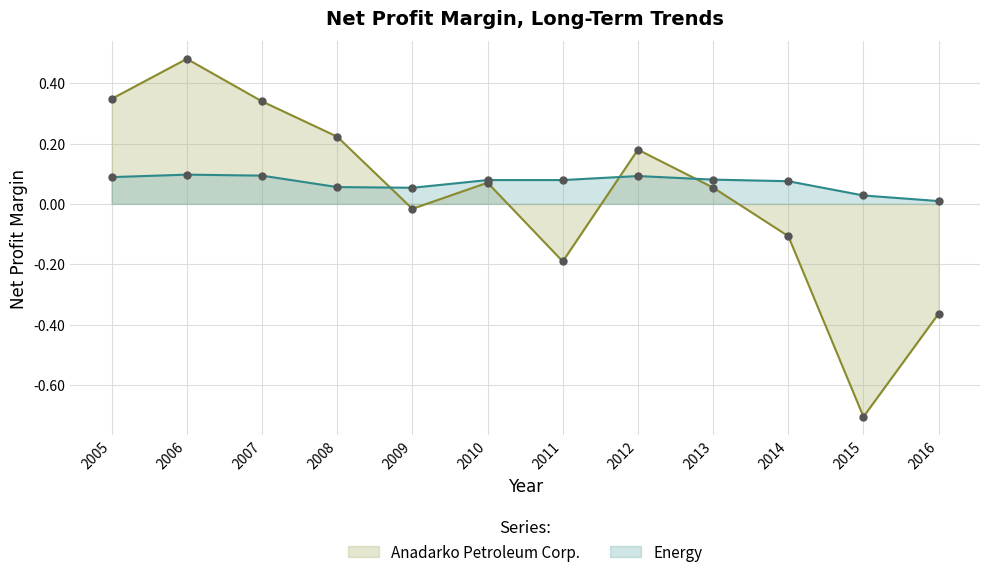

What is the sum of all Energy values?

0.8